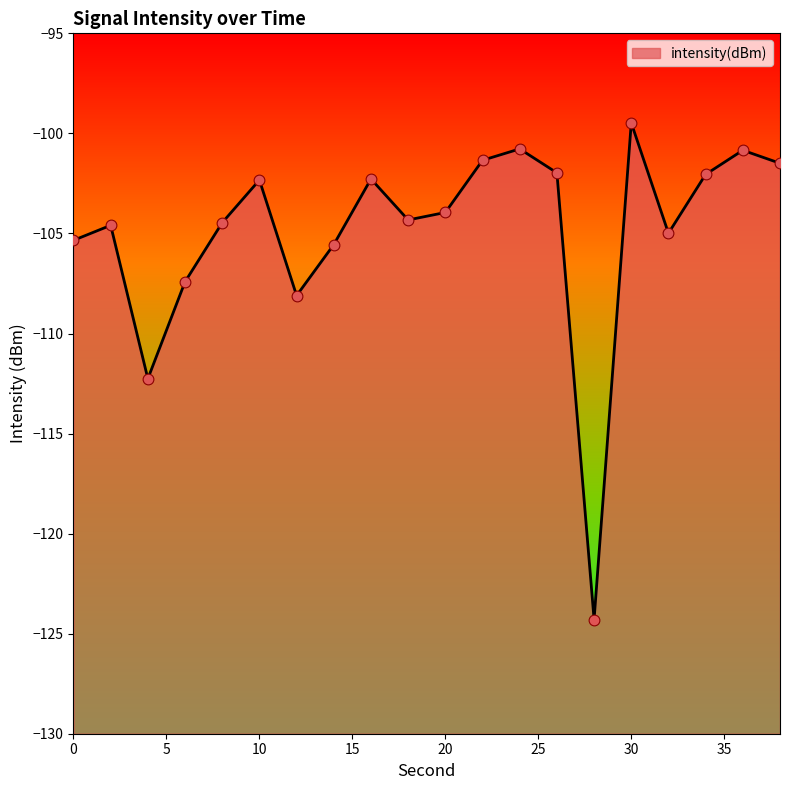

Which has a higher value, 8 or 2?

8